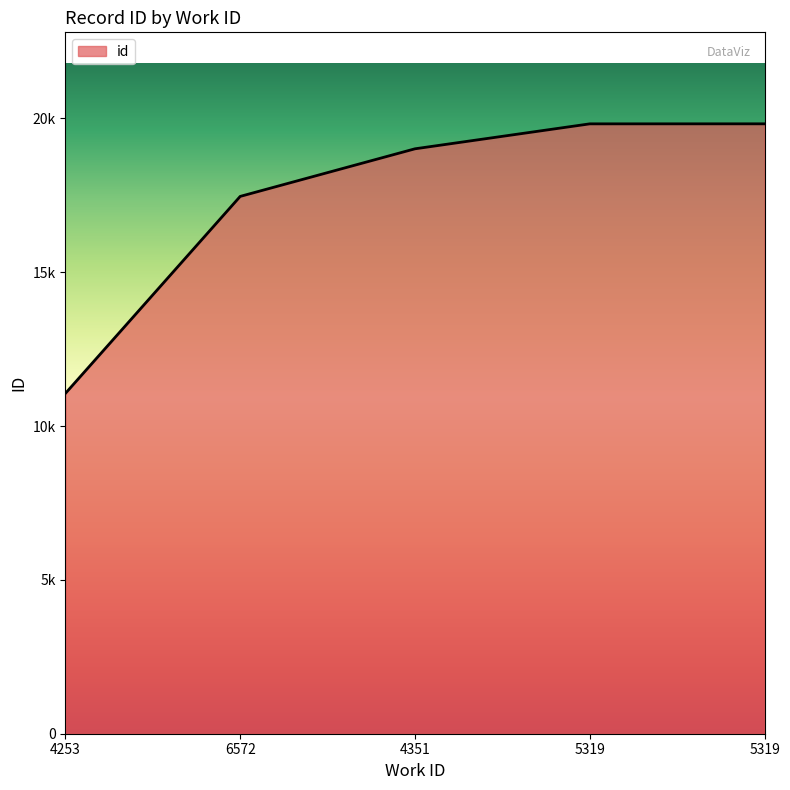

What is the difference between the second highest and second lowest values?

2358